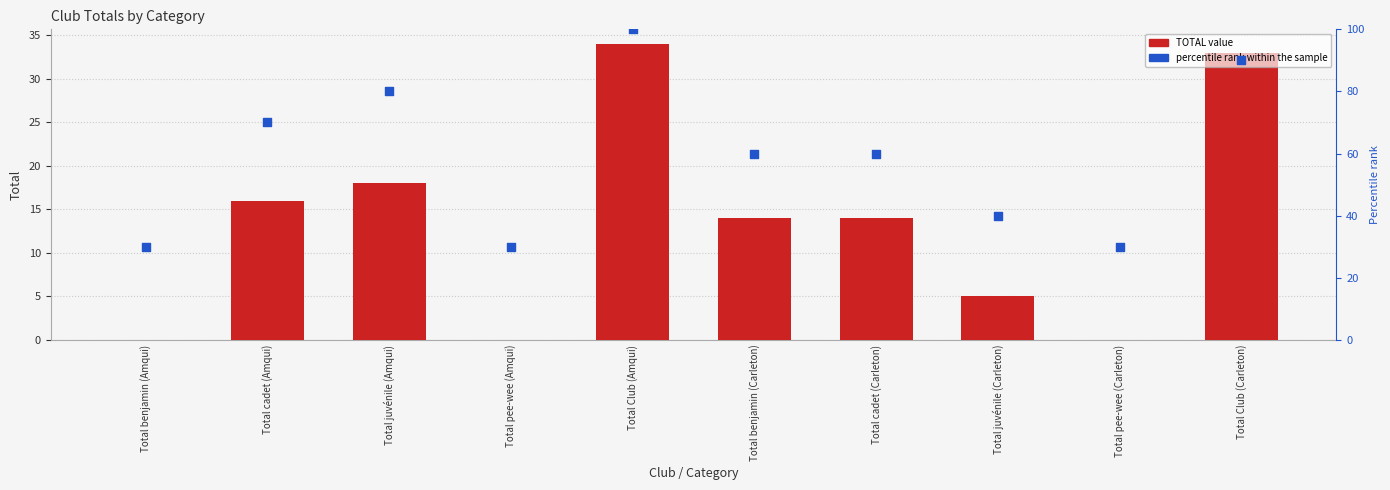

Is the value of percentile rank within the sample at Total pee-wee (Carleton) greater than the value of TOTAL at Total pee-wee (Carleton)?

Yes